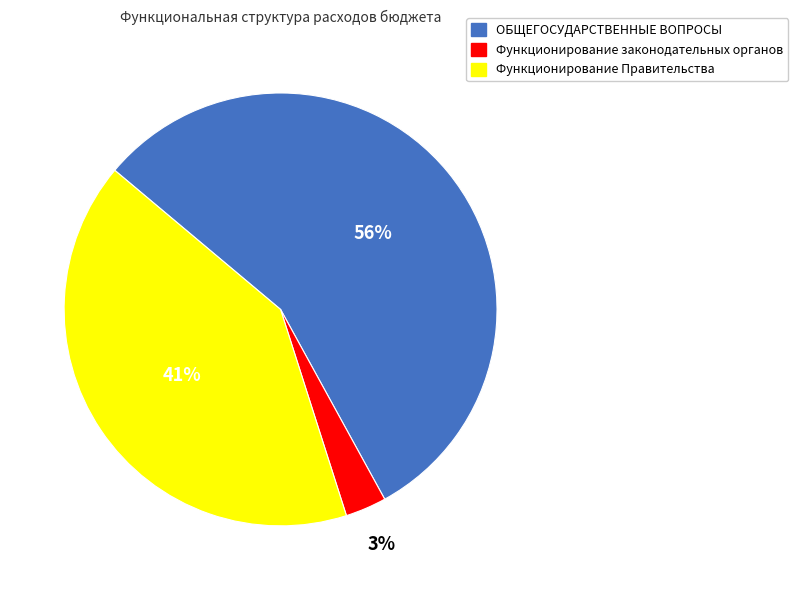

How many slices are in this pie chart?

3